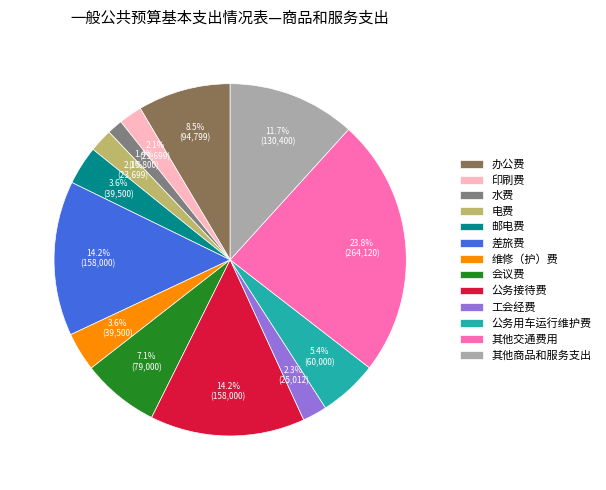

How many slices are in this pie chart?

13